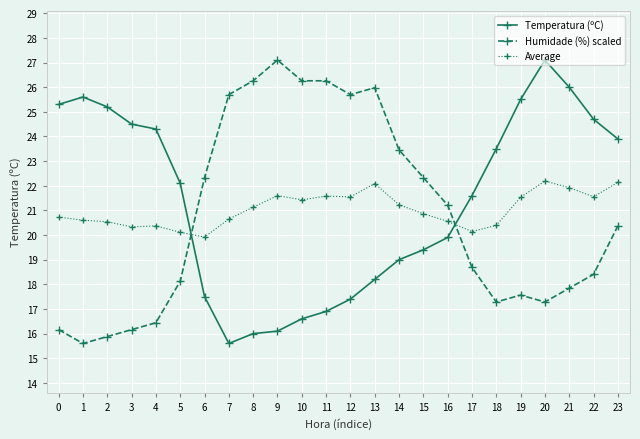

What is the difference between the highest and lowest values at 21?

8.2